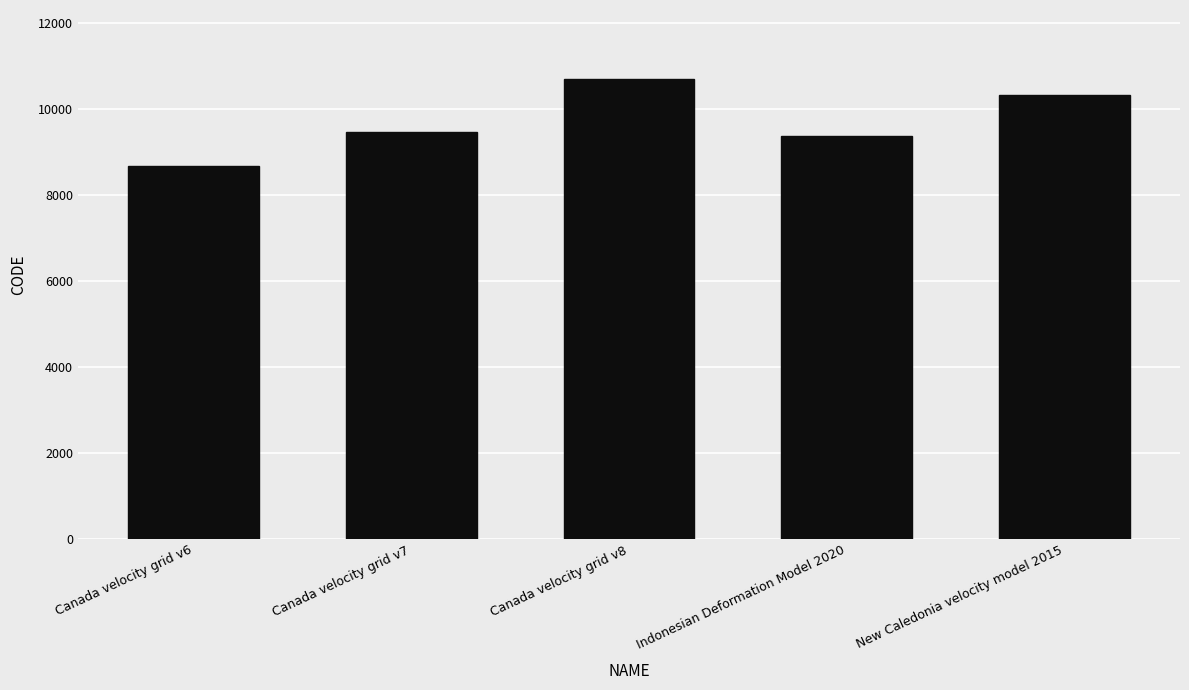

What is the label of the 1st bar from the right?

New Caledonia velocity model 2015